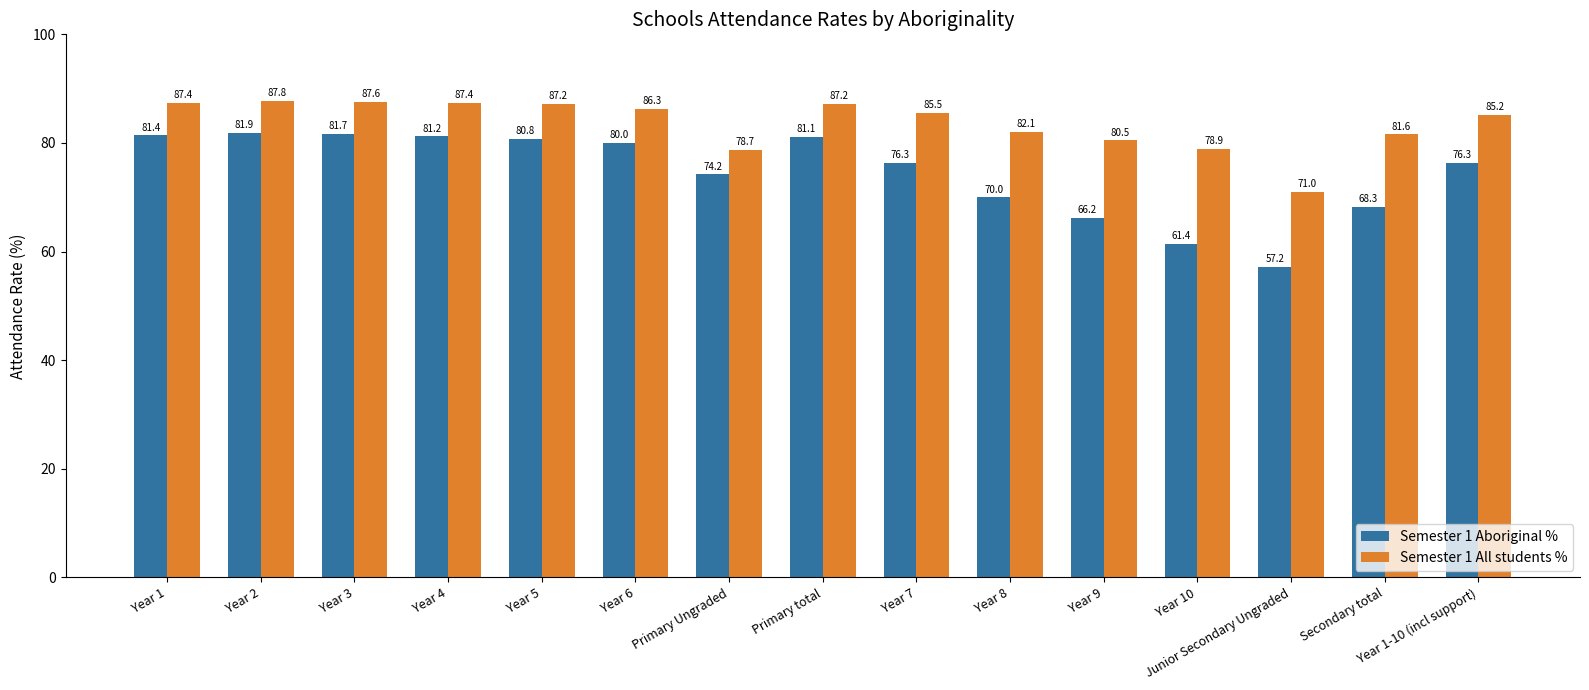

Which series has the largest total across all categories?

Semester 1 All students %